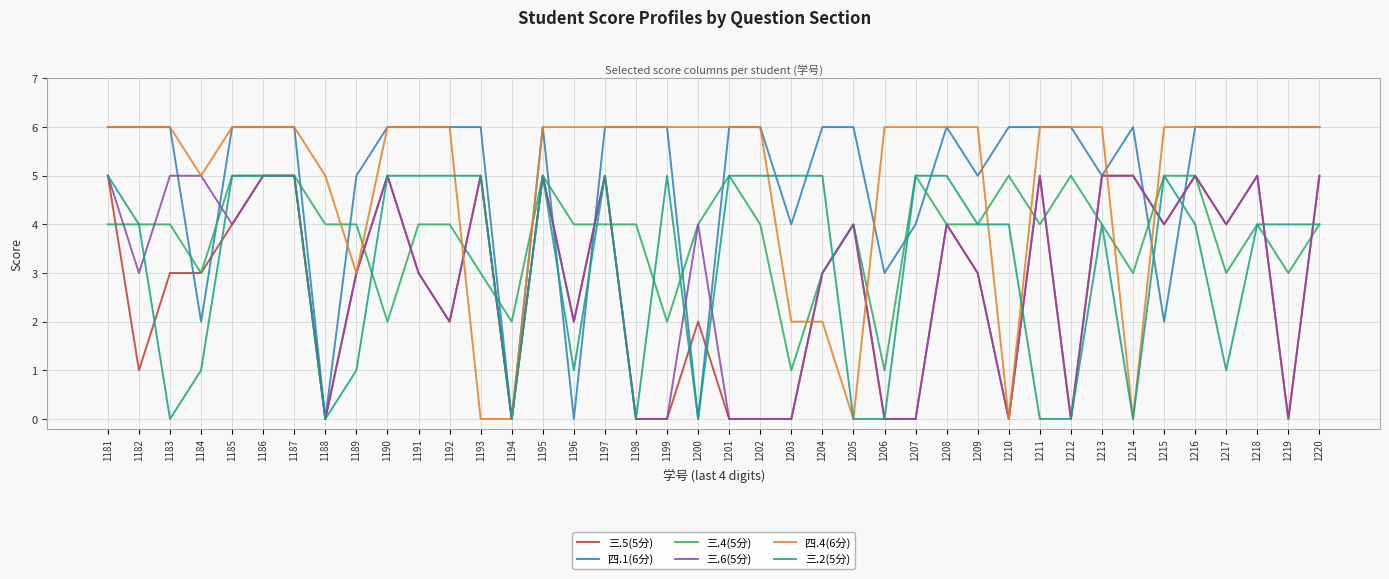

What is the maximum value shown in the chart?

6